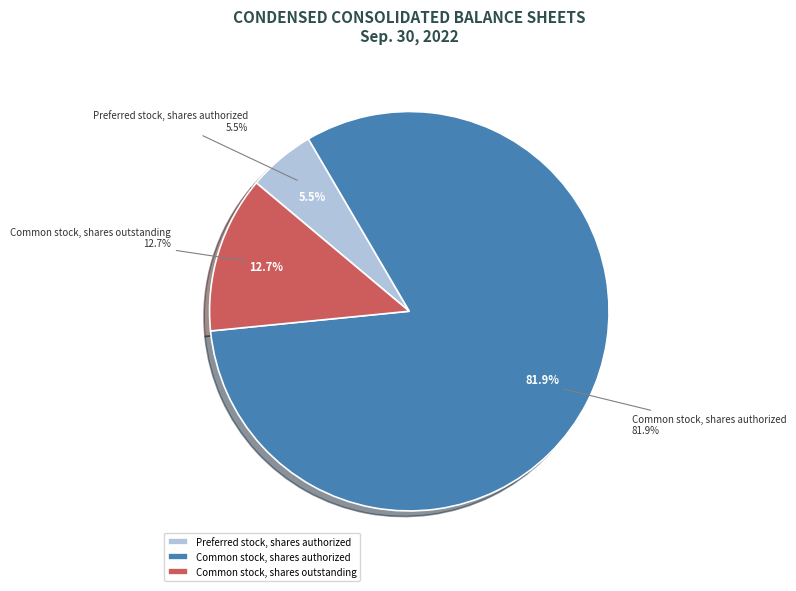

Which slice is the largest?

Common stock, shares authorized